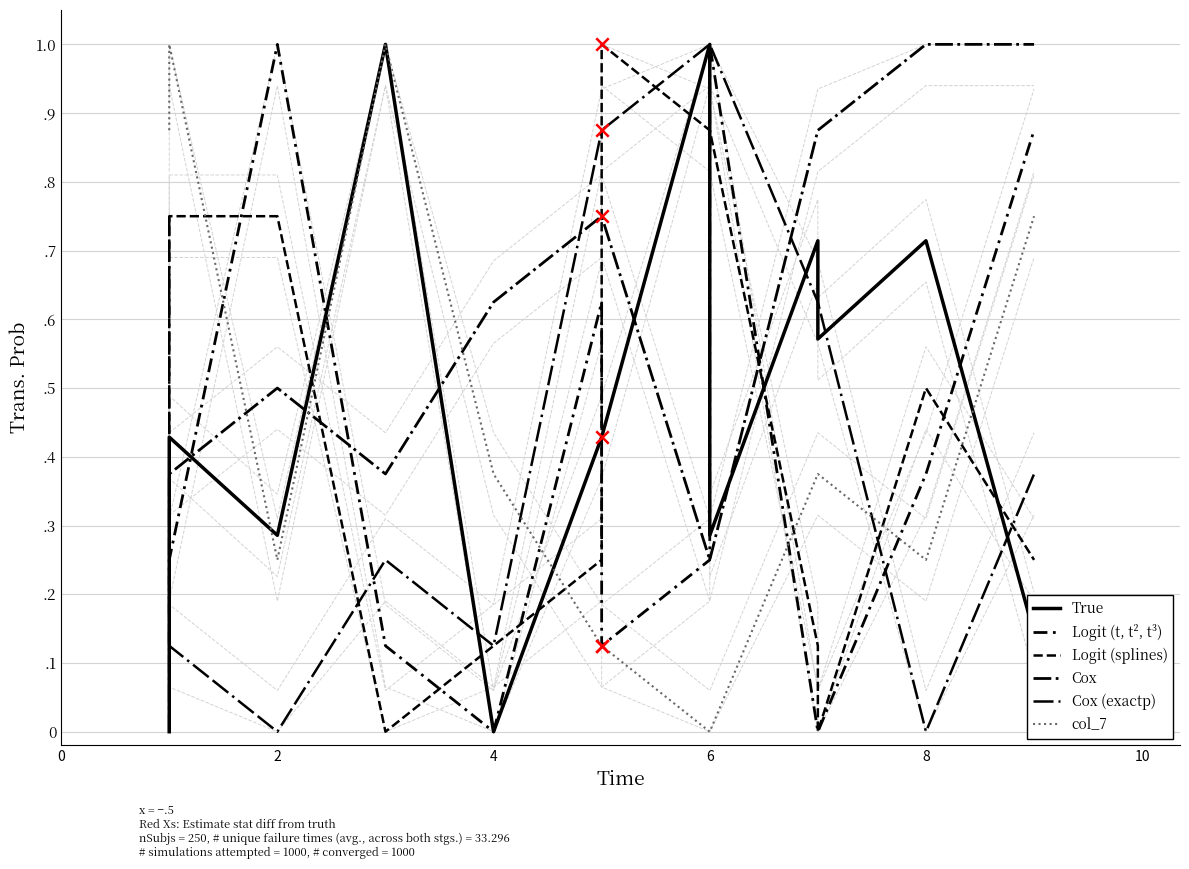

Which series has the widest spread of Y values?

Logit (t, t², t³)